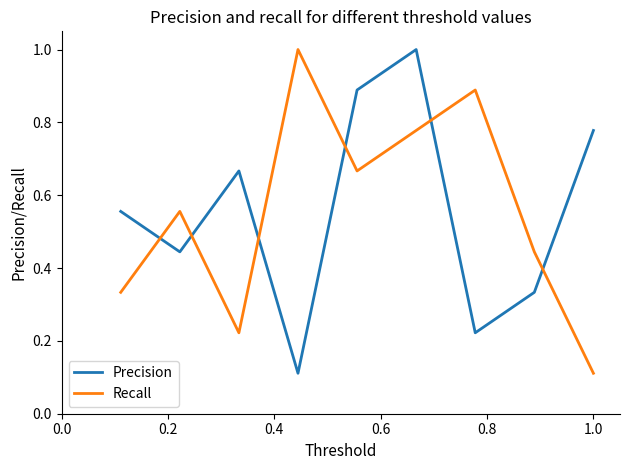

What are all the series names shown in the legend?

Precision, Recall